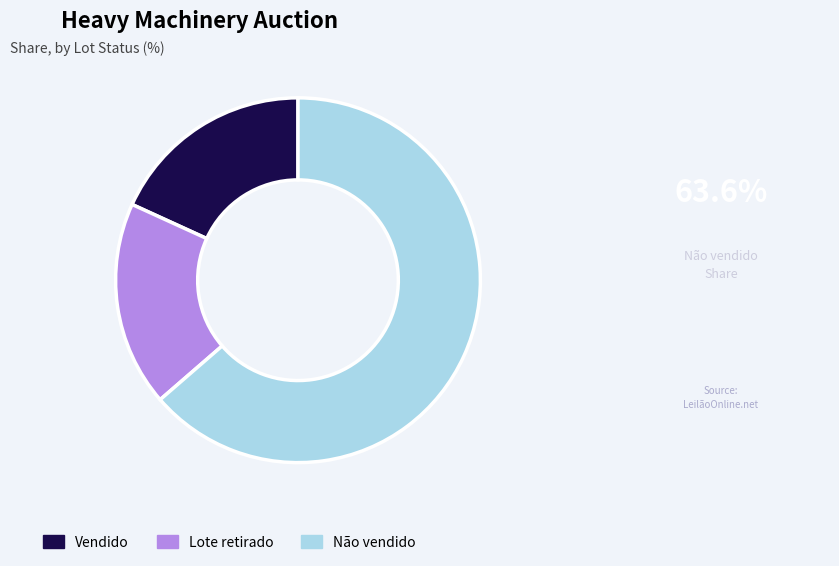

Is there any slice that represents more than half of the pie?

Yes